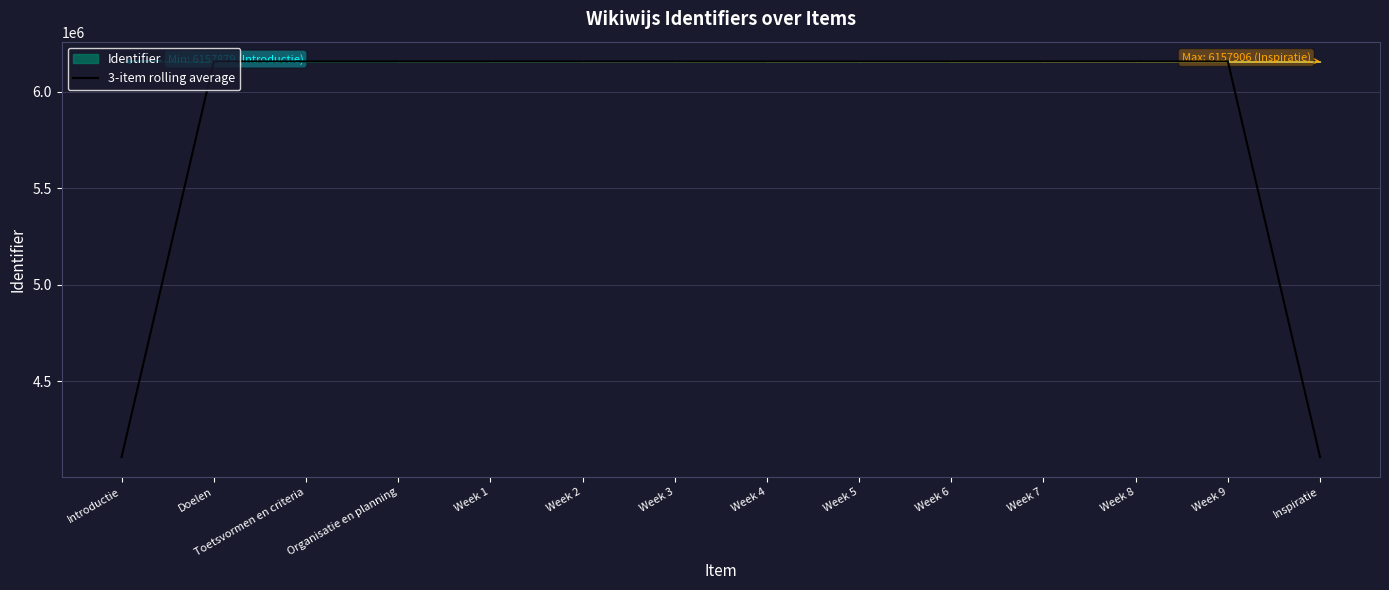

What is the change in value from Toetsvormen en criteria to Organisatie en planning?

+2.0